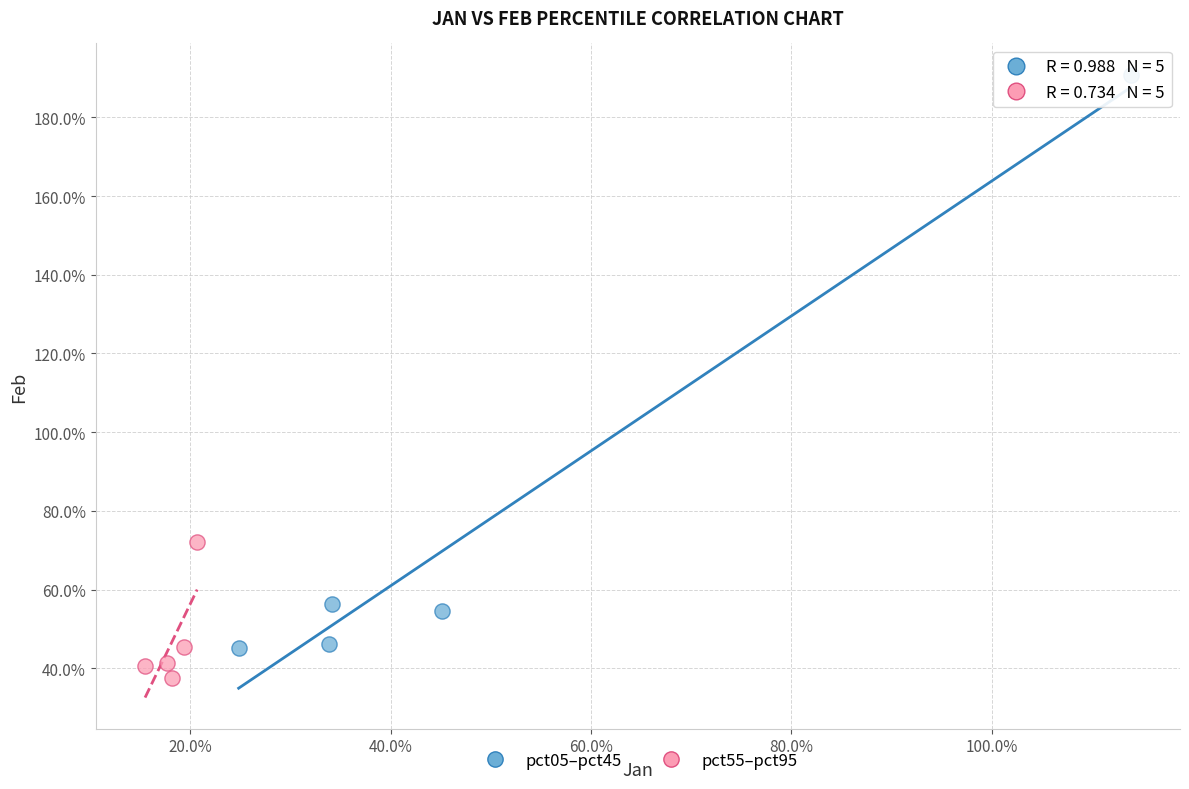

What are all the series names shown in the legend?

pct05–pct45, pct55–pct95